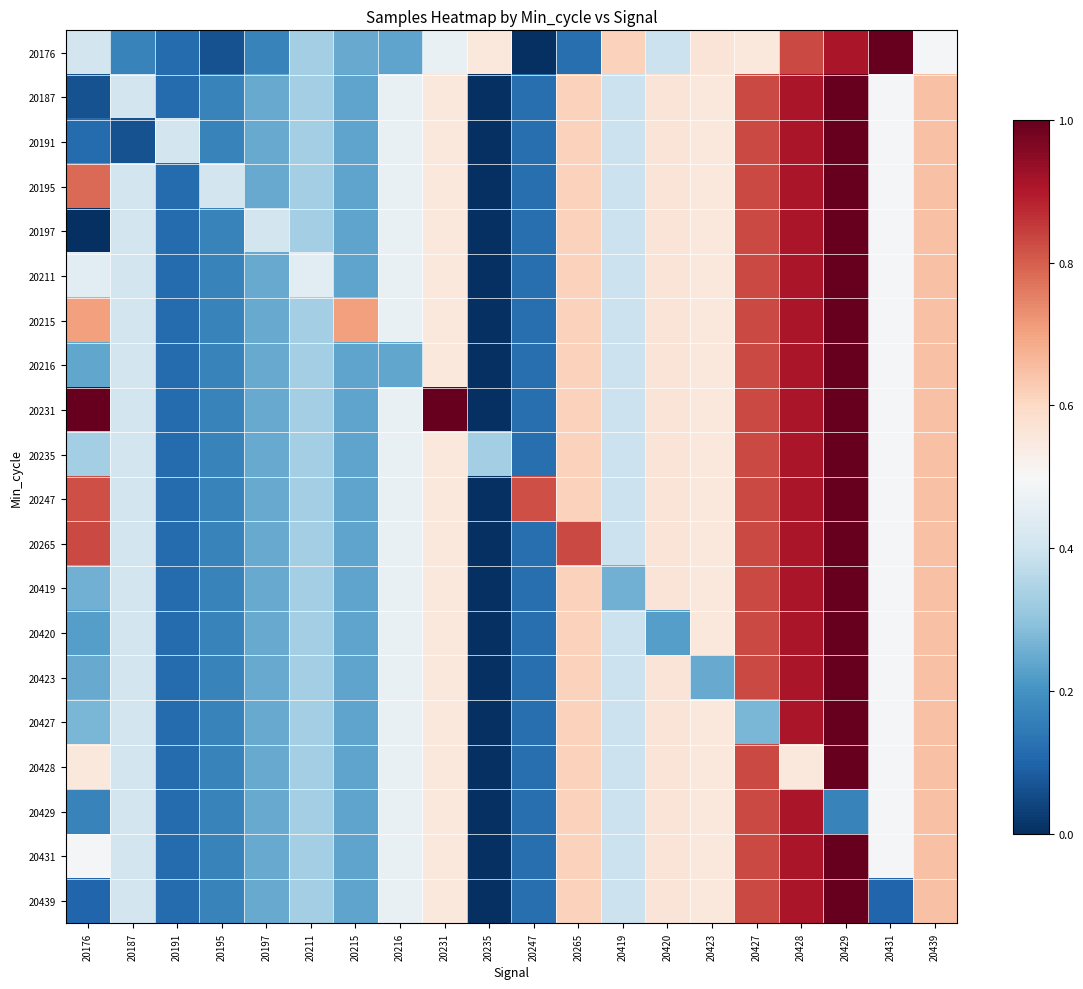

Reading left to right, transcribe all the data shown in this chart.

20176: 20176=0.4	20187=0.2	20191=0.1	20195=0.1	20197=0.2	20211=0.3	20215=0.2	20216=0.2	20231=0.5	20235=0.6	20247=0.0	20265=0.1	20419=0.6	20420=0.4	20423=0.6	20427=0.6	20428=0.8	20429=0.9	20431=1.0	20439=0.5
20187: 20176=0.1	20187=0.4	20191=0.1	20195=0.2	20197=0.2	20211=0.3	20215=0.2	20216=0.5	20231=0.6	20235=0.0	20247=0.1	20265=0.6	20419=0.4	20420=0.6	20423=0.6	20427=0.8	20428=0.9	20429=1.0	20431=0.5	20439=0.6
20191: 20176=0.1	20187=0.1	20191=0.4	20195=0.2	20197=0.2	20211=0.3	20215=0.2	20216=0.5	20231=0.6	20235=0.0	20247=0.1	20265=0.6	20419=0.4	20420=0.6	20423=0.6	20427=0.8	20428=0.9	20429=1.0	20431=0.5	20439=0.6
20195: 20176=0.8	20187=0.4	20191=0.1	20195=0.4	20197=0.2	20211=0.3	20215=0.2	20216=0.5	20231=0.6	20235=0.0	20247=0.1	20265=0.6	20419=0.4	20420=0.6	20423=0.6	20427=0.8	20428=0.9	20429=1.0	20431=0.5	20439=0.6
20197: 20176=0.0	20187=0.4	20191=0.1	20195=0.2	20197=0.4	20211=0.3	20215=0.2	20216=0.5	20231=0.6	20235=0.0	20247=0.1	20265=0.6	20419=0.4	20420=0.6	20423=0.6	20427=0.8	20428=0.9	20429=1.0	20431=0.5	20439=0.6
20211: 20176=0.4	20187=0.4	20191=0.1	20195=0.2	20197=0.2	20211=0.4	20215=0.2	20216=0.5	20231=0.6	20235=0.0	20247=0.1	20265=0.6	20419=0.4	20420=0.6	20423=0.6	20427=0.8	20428=0.9	20429=1.0	20431=0.5	20439=0.6
20215: 20176=0.7	20187=0.4	20191=0.1	20195=0.2	20197=0.2	20211=0.3	20215=0.7	20216=0.5	20231=0.6	20235=0.0	20247=0.1	20265=0.6	20419=0.4	20420=0.6	20423=0.6	20427=0.8	20428=0.9	20429=1.0	20431=0.5	20439=0.6
20216: 20176=0.2	20187=0.4	20191=0.1	20195=0.2	20197=0.2	20211=0.3	20215=0.2	20216=0.2	20231=0.6	20235=0.0	20247=0.1	20265=0.6	20419=0.4	20420=0.6	20423=0.6	20427=0.8	20428=0.9	20429=1.0	20431=0.5	20439=0.6
20231: 20176=1.0	20187=0.4	20191=0.1	20195=0.2	20197=0.2	20211=0.3	20215=0.2	20216=0.5	20231=1.0	20235=0.0	20247=0.1	20265=0.6	20419=0.4	20420=0.6	20423=0.6	20427=0.8	20428=0.9	20429=1.0	20431=0.5	20439=0.6
20235: 20176=0.3	20187=0.4	20191=0.1	20195=0.2	20197=0.2	20211=0.3	20215=0.2	20216=0.5	20231=0.6	20235=0.3	20247=0.1	20265=0.6	20419=0.4	20420=0.6	20423=0.6	20427=0.8	20428=0.9	20429=1.0	20431=0.5	20439=0.6
20247: 20176=0.8	20187=0.4	20191=0.1	20195=0.2	20197=0.2	20211=0.3	20215=0.2	20216=0.5	20231=0.6	20235=0.0	20247=0.8	20265=0.6	20419=0.4	20420=0.6	20423=0.6	20427=0.8	20428=0.9	20429=1.0	20431=0.5	20439=0.6
20265: 20176=0.8	20187=0.4	20191=0.1	20195=0.2	20197=0.2	20211=0.3	20215=0.2	20216=0.5	20231=0.6	20235=0.0	20247=0.1	20265=0.8	20419=0.4	20420=0.6	20423=0.6	20427=0.8	20428=0.9	20429=1.0	20431=0.5	20439=0.6
20419: 20176=0.3	20187=0.4	20191=0.1	20195=0.2	20197=0.2	20211=0.3	20215=0.2	20216=0.5	20231=0.6	20235=0.0	20247=0.1	20265=0.6	20419=0.3	20420=0.6	20423=0.6	20427=0.8	20428=0.9	20429=1.0	20431=0.5	20439=0.6
20420: 20176=0.2	20187=0.4	20191=0.1	20195=0.2	20197=0.2	20211=0.3	20215=0.2	20216=0.5	20231=0.6	20235=0.0	20247=0.1	20265=0.6	20419=0.4	20420=0.2	20423=0.6	20427=0.8	20428=0.9	20429=1.0	20431=0.5	20439=0.6
20423: 20176=0.2	20187=0.4	20191=0.1	20195=0.2	20197=0.2	20211=0.3	20215=0.2	20216=0.5	20231=0.6	20235=0.0	20247=0.1	20265=0.6	20419=0.4	20420=0.6	20423=0.2	20427=0.8	20428=0.9	20429=1.0	20431=0.5	20439=0.6
20427: 20176=0.3	20187=0.4	20191=0.1	20195=0.2	20197=0.2	20211=0.3	20215=0.2	20216=0.5	20231=0.6	20235=0.0	20247=0.1	20265=0.6	20419=0.4	20420=0.6	20423=0.6	20427=0.3	20428=0.9	20429=1.0	20431=0.5	20439=0.6
20428: 20176=0.6	20187=0.4	20191=0.1	20195=0.2	20197=0.2	20211=0.3	20215=0.2	20216=0.5	20231=0.6	20235=0.0	20247=0.1	20265=0.6	20419=0.4	20420=0.6	20423=0.6	20427=0.8	20428=0.6	20429=1.0	20431=0.5	20439=0.6
20429: 20176=0.2	20187=0.4	20191=0.1	20195=0.2	20197=0.2	20211=0.3	20215=0.2	20216=0.5	20231=0.6	20235=0.0	20247=0.1	20265=0.6	20419=0.4	20420=0.6	20423=0.6	20427=0.8	20428=0.9	20429=0.2	20431=0.5	20439=0.6
20431: 20176=0.5	20187=0.4	20191=0.1	20195=0.2	20197=0.2	20211=0.3	20215=0.2	20216=0.5	20231=0.6	20235=0.0	20247=0.1	20265=0.6	20419=0.4	20420=0.6	20423=0.6	20427=0.8	20428=0.9	20429=1.0	20431=0.5	20439=0.6
20439: 20176=0.1	20187=0.4	20191=0.1	20195=0.2	20197=0.2	20211=0.3	20215=0.2	20216=0.5	20231=0.6	20235=0.0	20247=0.1	20265=0.6	20419=0.4	20420=0.6	20423=0.6	20427=0.8	20428=0.9	20429=1.0	20431=0.1	20439=0.6